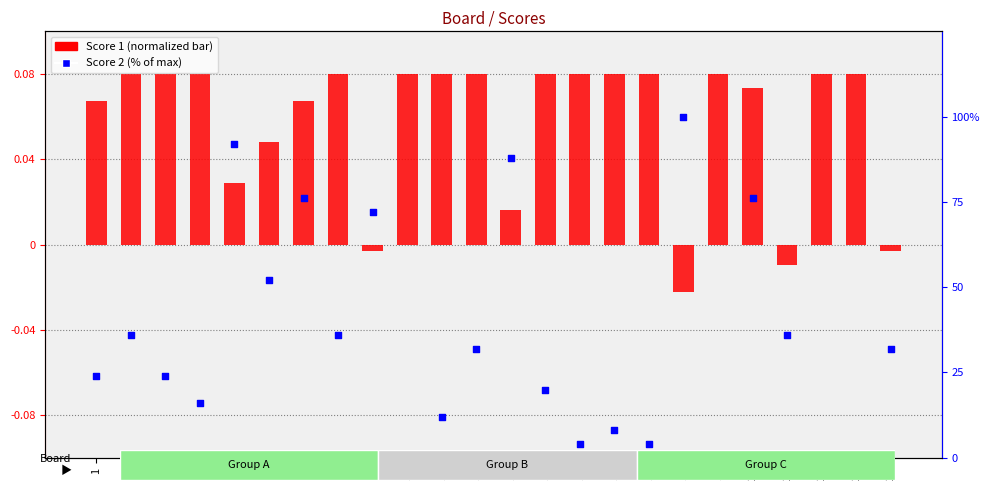

Which series contains the lowest Y value?

Score 1 (normalized)